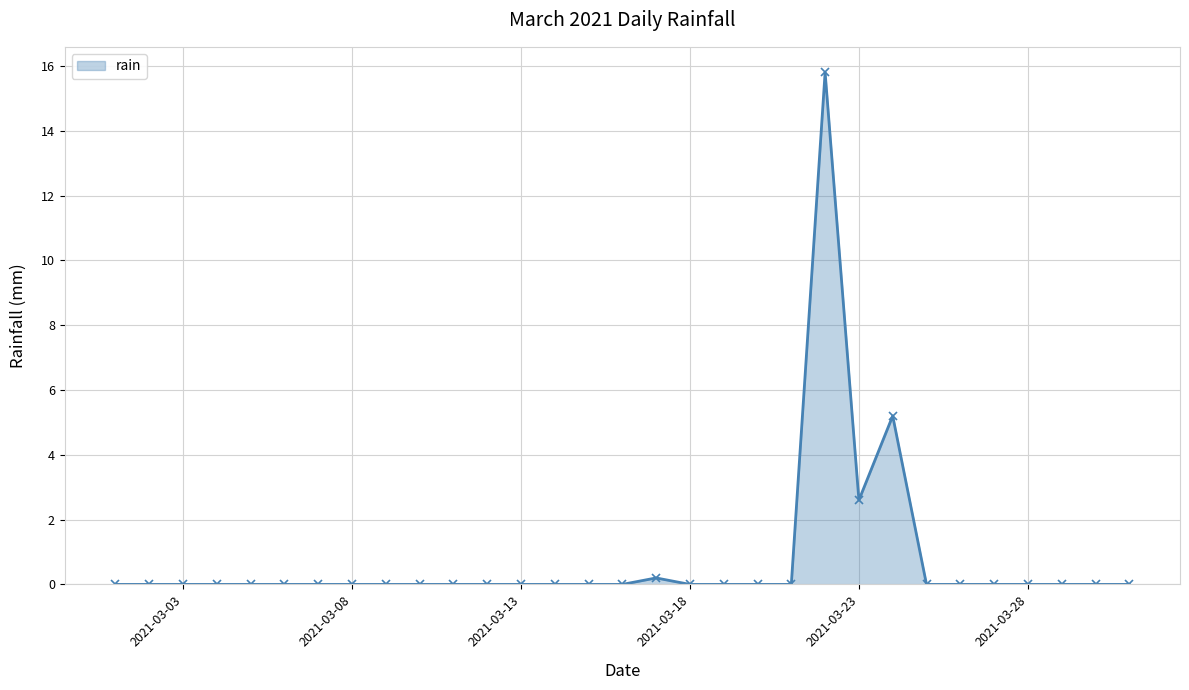

What is the greatest value displayed?

15.8